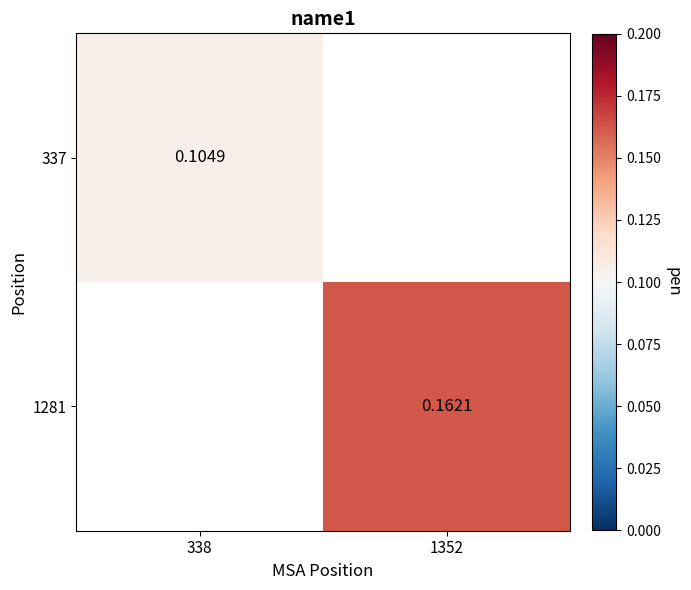

Which has a higher value, 338 or 1352?

1352